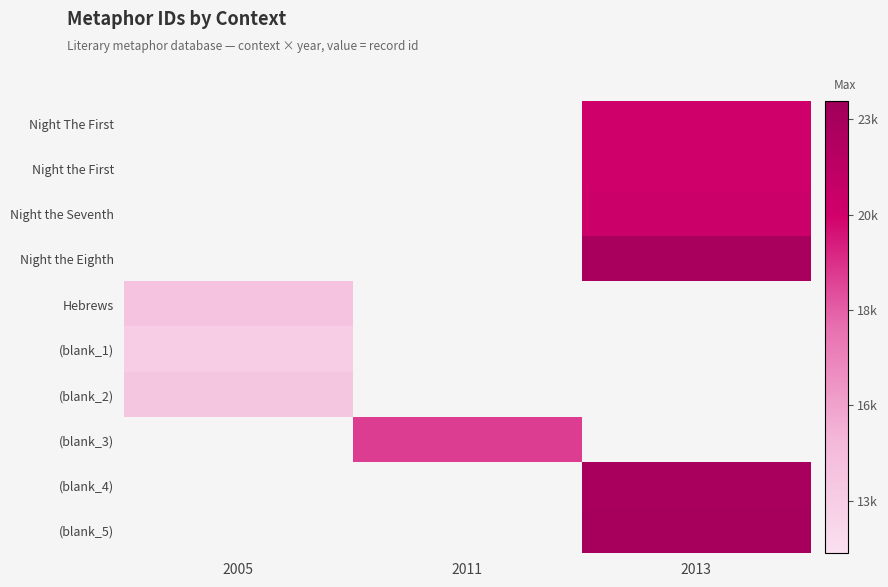

Which label corresponds to the smallest value in the chart?

2005